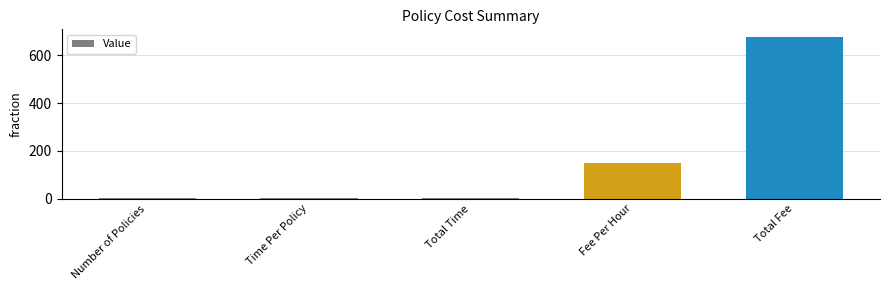

What is the sum of all values?

834.0